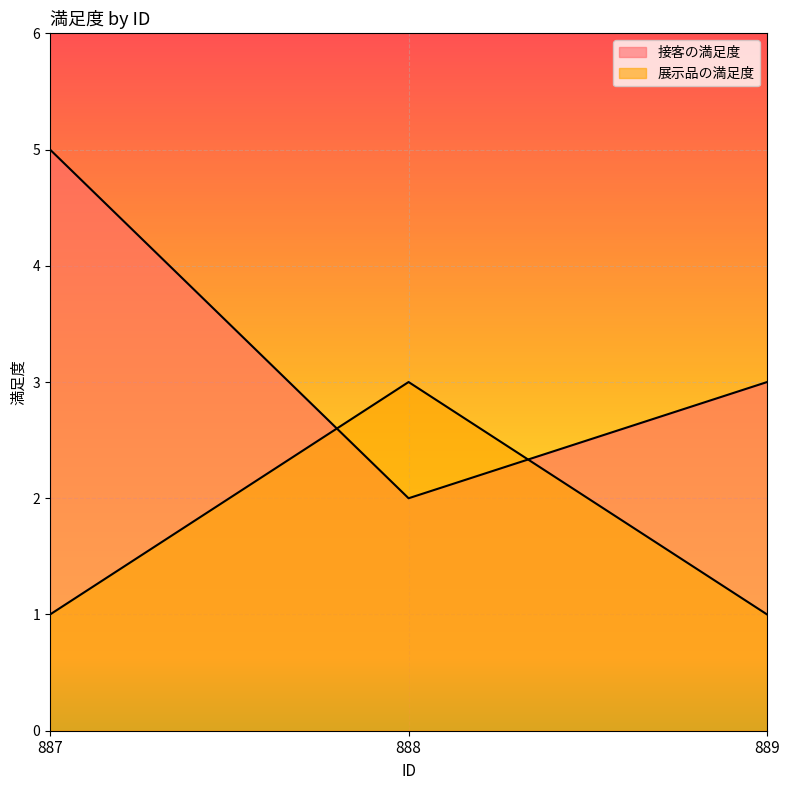

The 展示品の満足度 series shows 1 at 889. True or false?

False